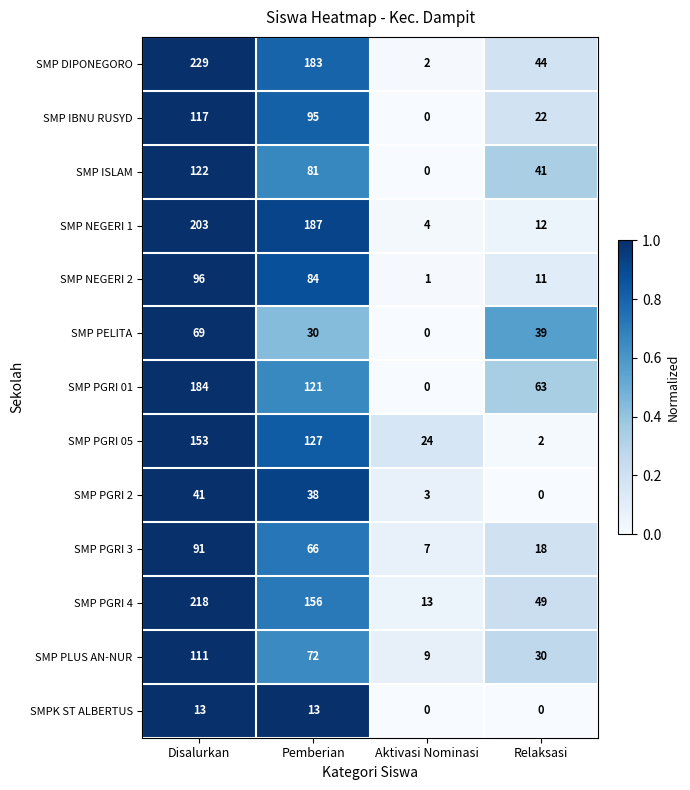

What is the sum of all SMP PGRI 3 values?

182